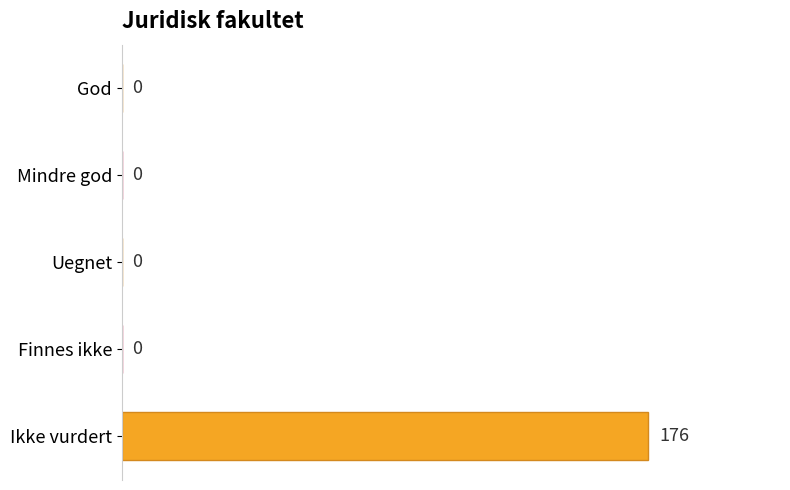

Reading bottom to top, what are all the values shown in this chart?

Ikke vurdert=176	Finnes ikke=0	Uegnet=0	Mindre god=0	God=0